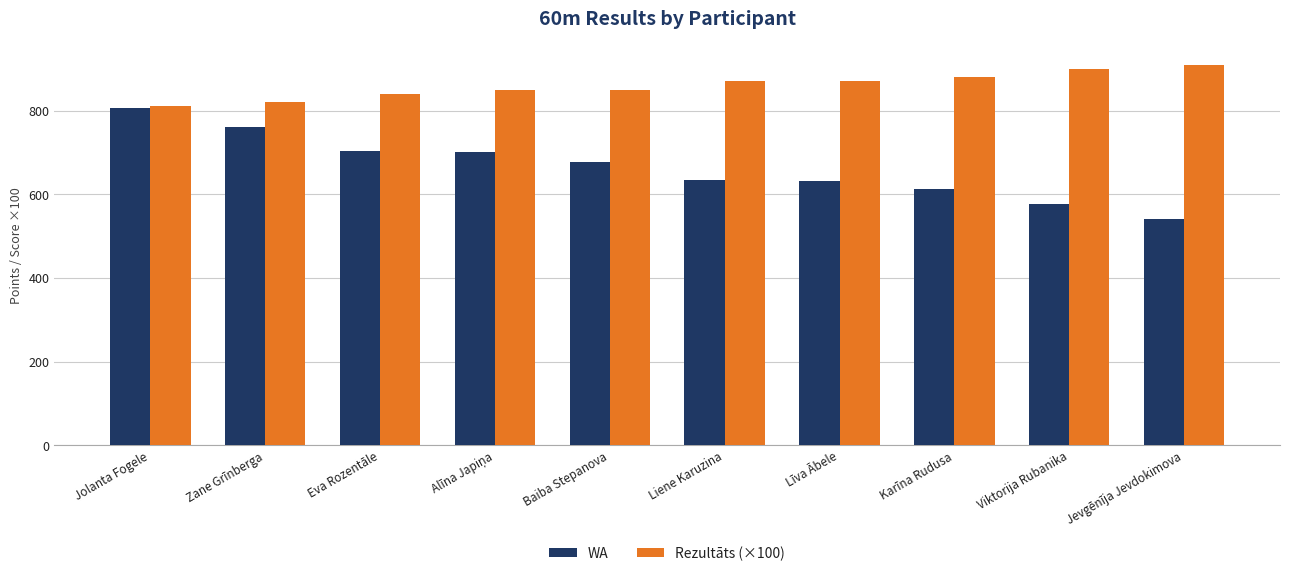

What is the approximate value of WA at Karīna Rudusa?

612.0